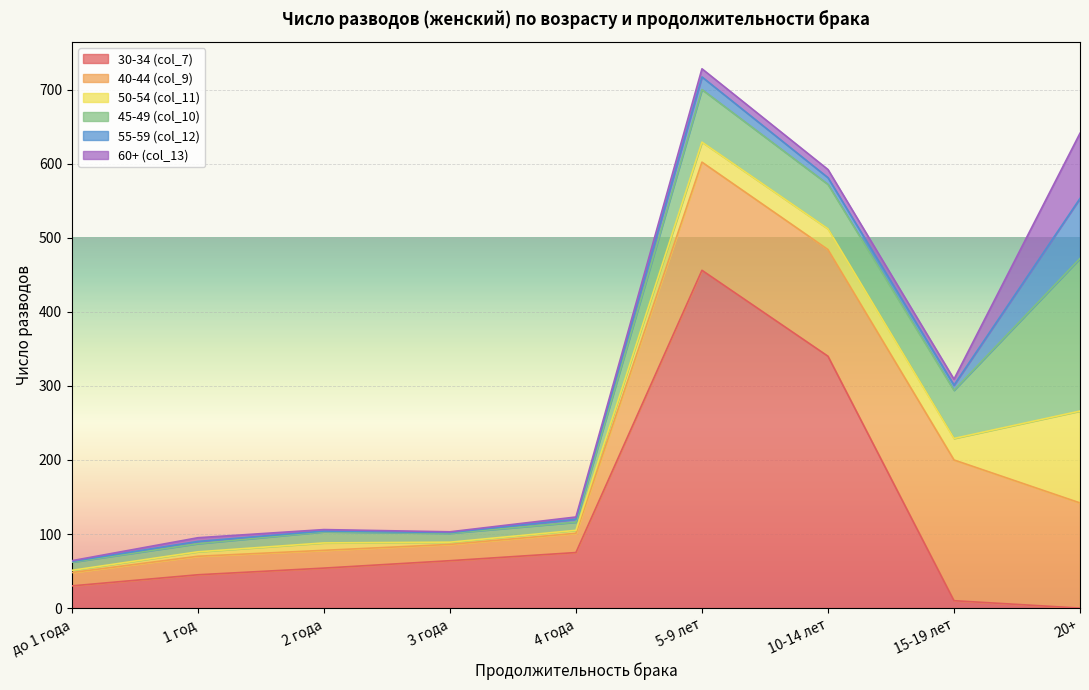

At which label does 30-34 (col_7) first exceed 54?

3 года